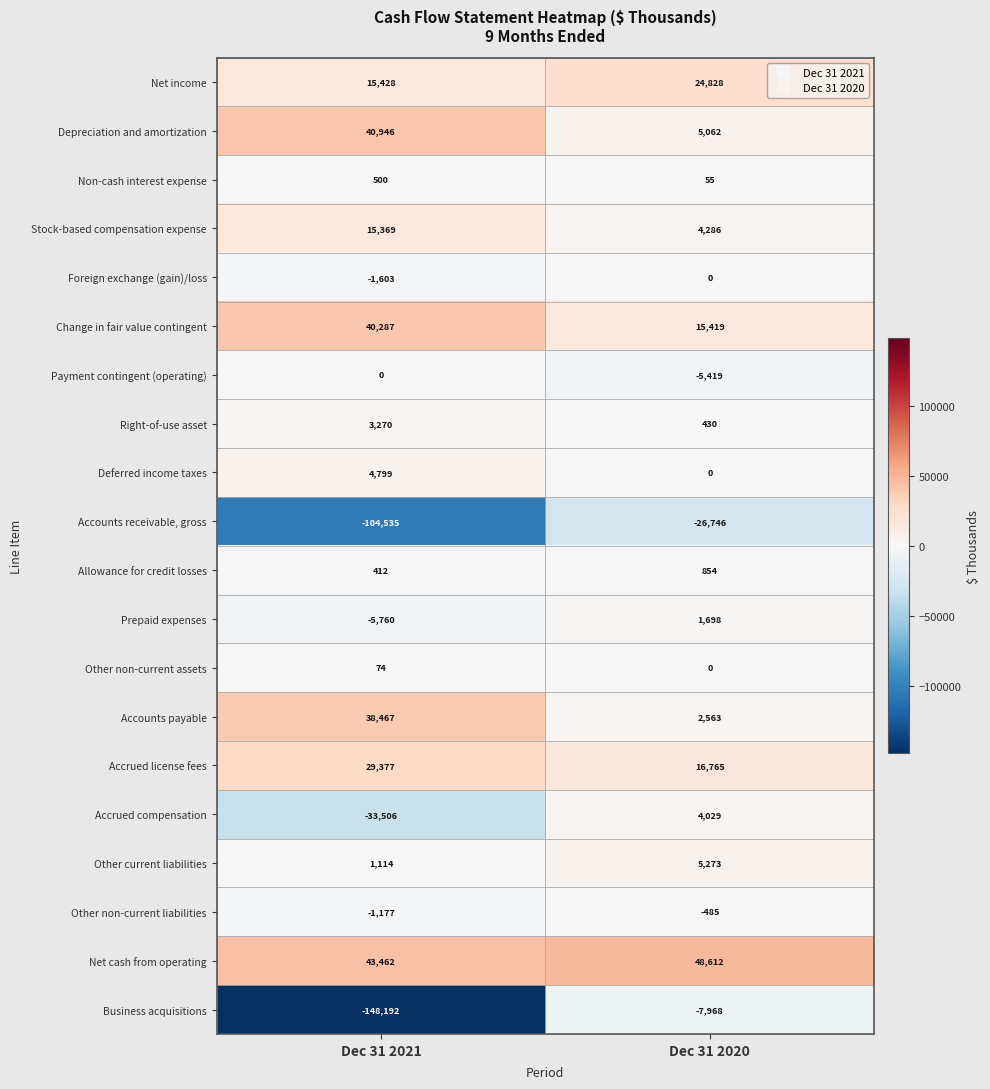

What is the difference between the maximum and minimum values in the Payment contingent (operating) series?

5419